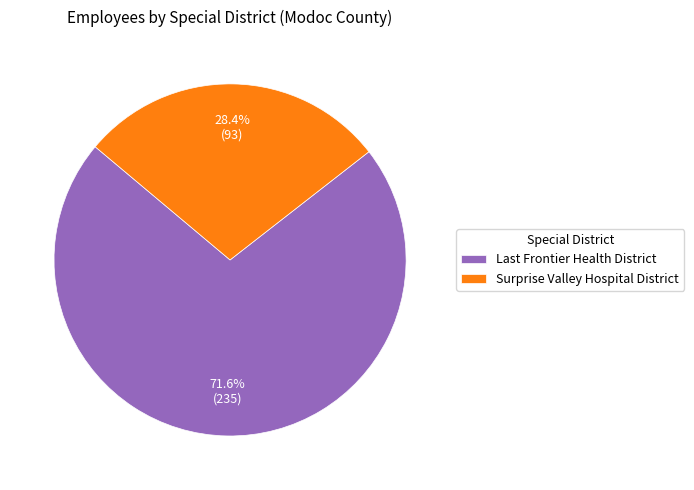

What is the smallest slice in the pie chart?

Surprise Valley Hospital District